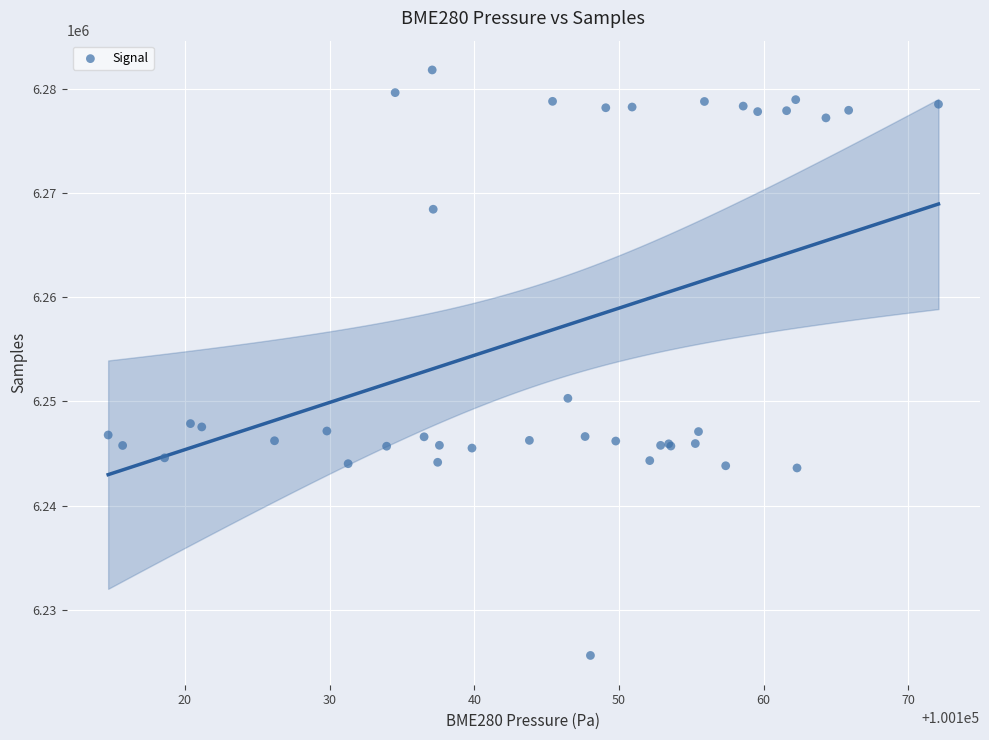

What Y value in the scatter plot is closest to 6253714?

6250294